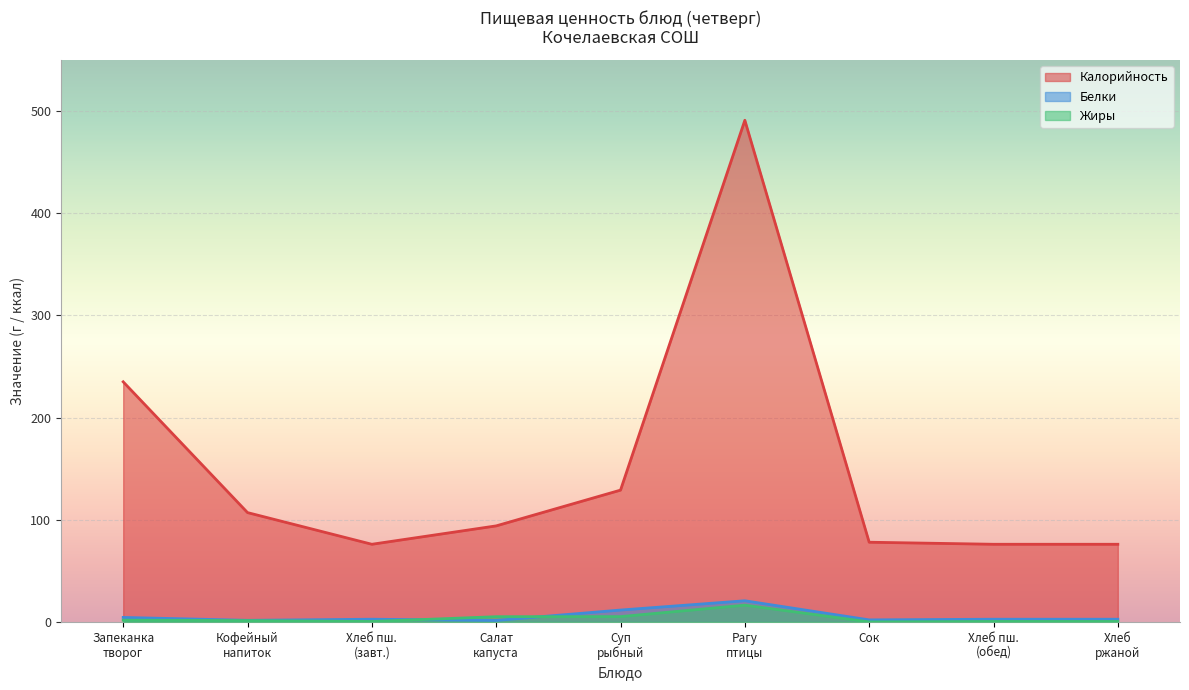

Is it true that Жиры equals 0.0 at Сок?

True